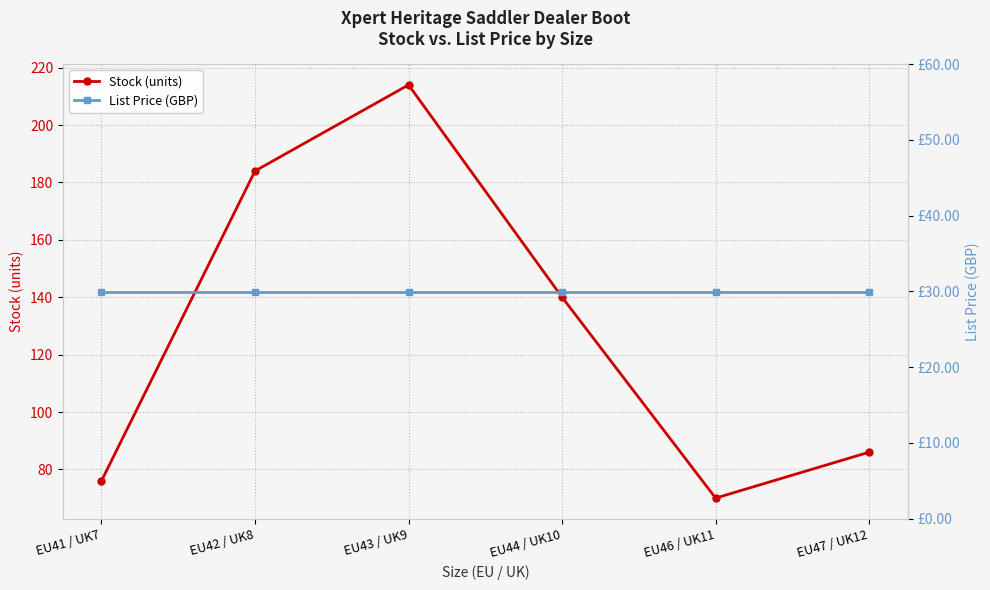

Reading left to right, extract all data points from this chart.

Stock (units): EU41 / UK7=76.0	EU42 / UK8=184.0	EU43 / UK9=214.0	EU44 / UK10=140.0	EU46 / UK11=70.0	EU47 / UK12=86.0
List Price (GBP): EU41 / UK7=29.9	EU42 / UK8=29.9	EU43 / UK9=29.9	EU44 / UK10=29.9	EU46 / UK11=29.9	EU47 / UK12=29.9